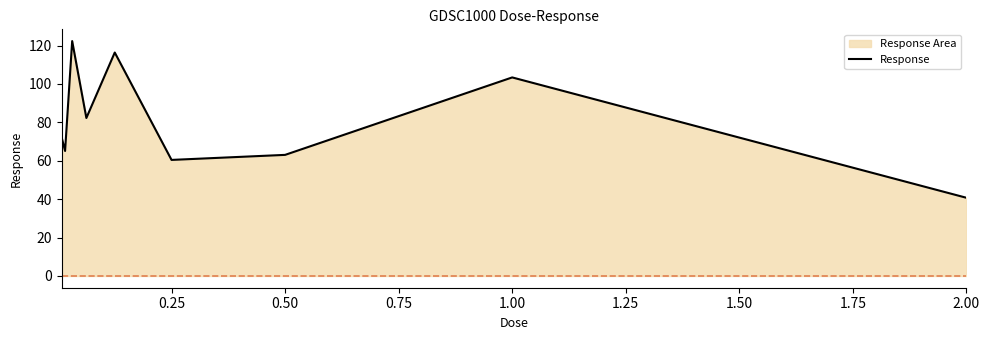

Between 1.00 and 0.25, which is larger?

1.00